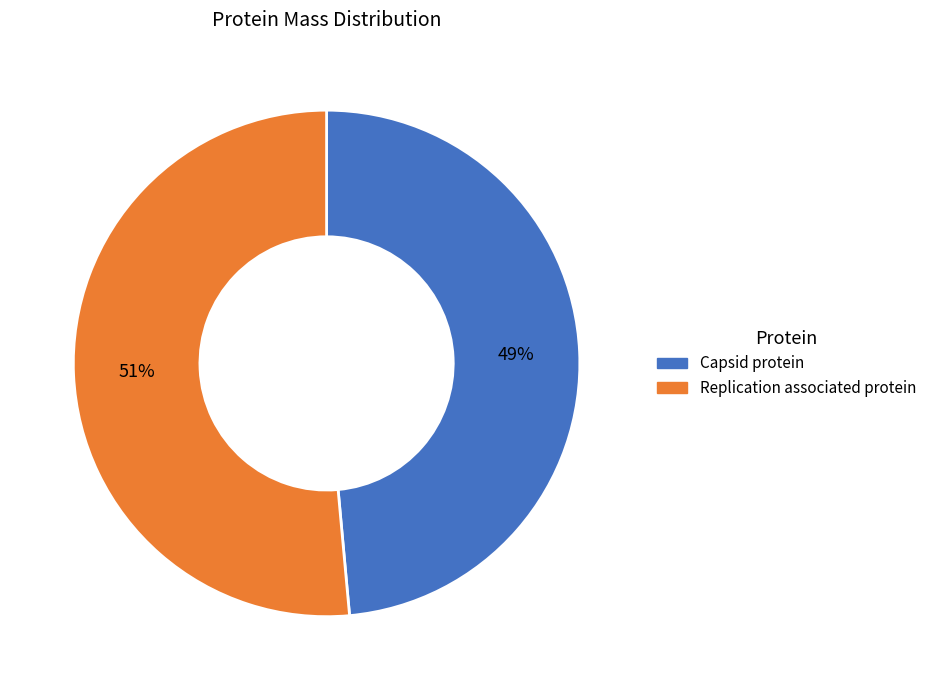

The Replication associated protein slice represents 51% of the pie. True or false?

True